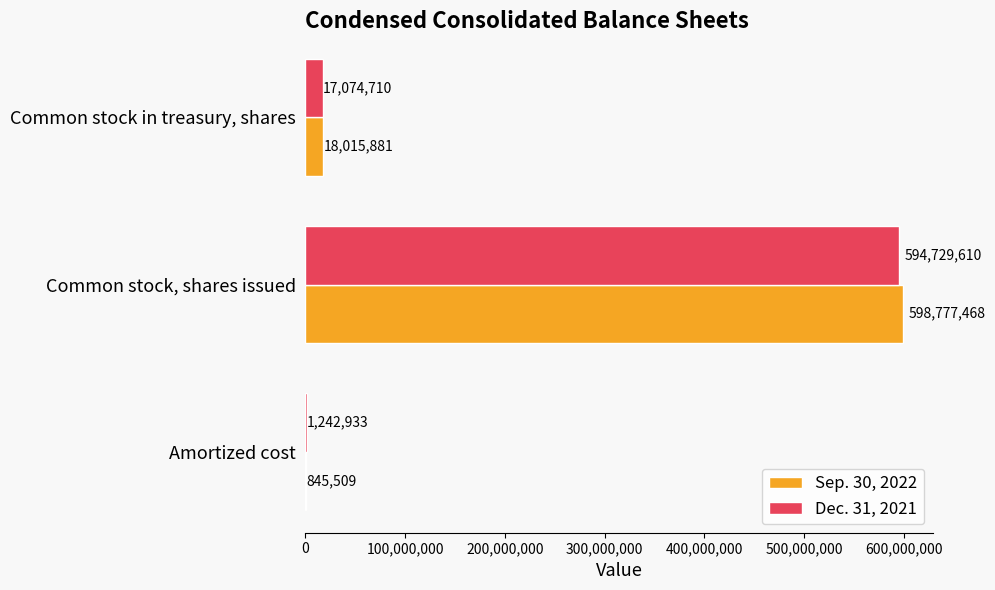

What is the sum of the Sep. 30, 2022 values at Amortized cost and Common stock in treasury, shares?

18861390